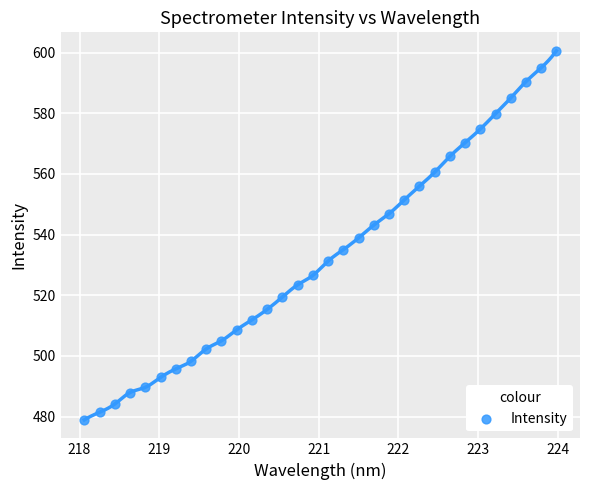

What is the range of Y values (max minus min)?

121.7